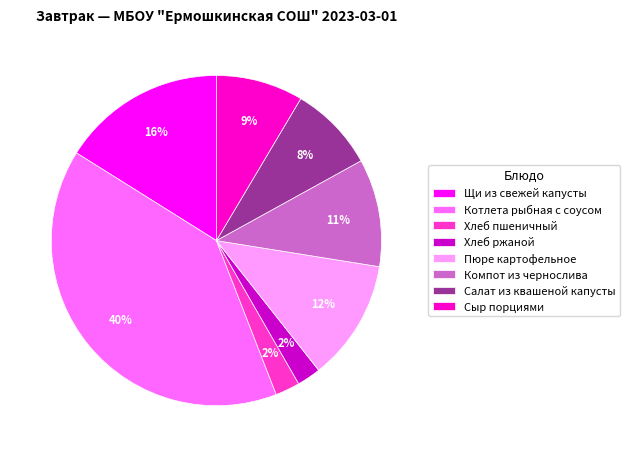

Do Компот из чернослива and Хлеб пшеничный together represent more than half of the pie?

No